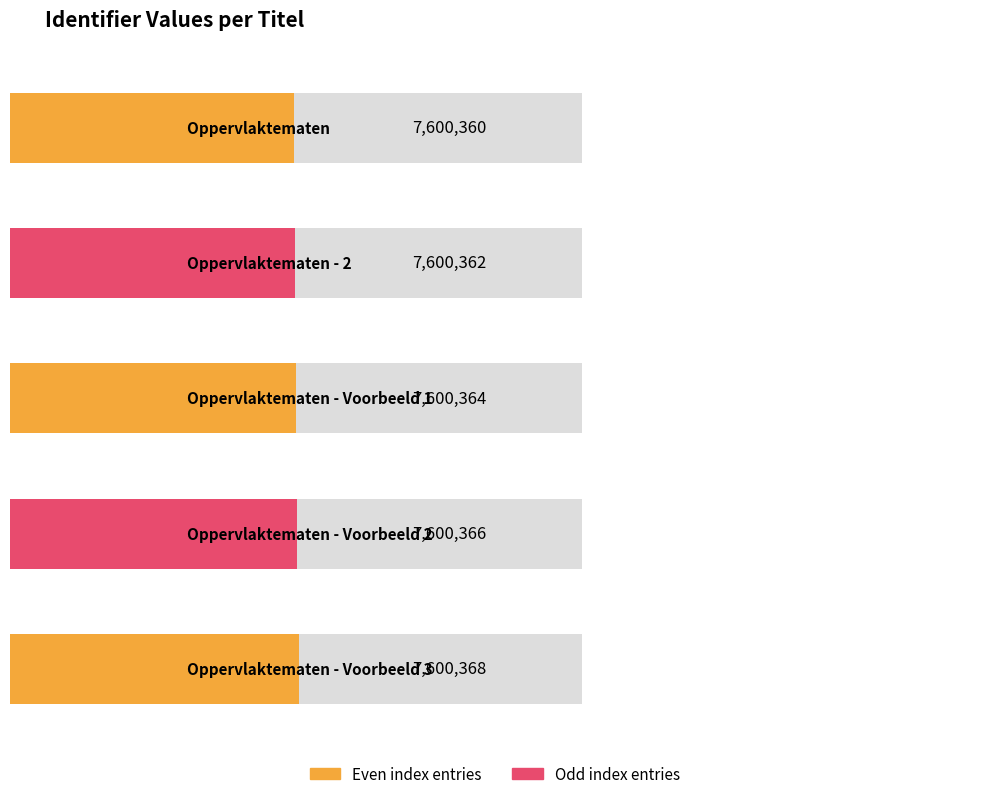

Approximately how many times larger is the value at Oppervlaktematen - 2 compared to Oppervlaktematen - Voorbeeld 1?

1.0